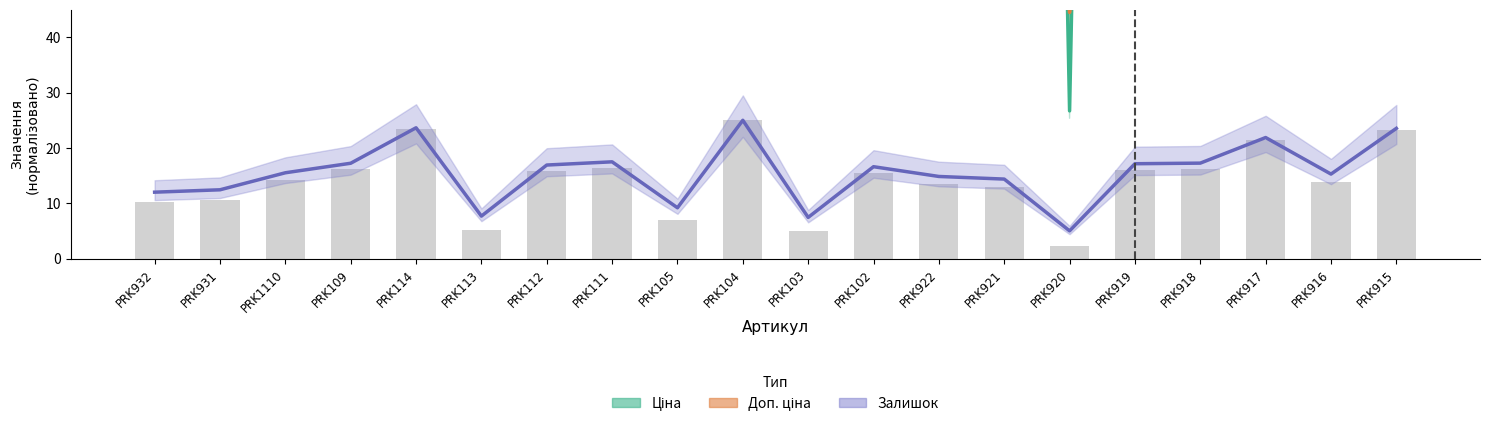

Reading right to left, extract all data points from this chart.

Залишок: 23.5	15.3	21.9	17.2	17.1	5.0	14.4	14.8	16.6	7.4	25.0	9.2	17.5	16.9	7.7	23.6	17.2	15.5	12.4	12.0
Ціна: 610.8	610.8	610.8	610.8	610.8	26.7	610.8	610.8	554.9	554.9	554.9	554.9	554.9	554.9	554.9	554.9	554.9	554.9	610.8	610.8
Доп. ціна: 584.1	584.1	584.1	584.1	584.1	44.5	584.1	584.1	916.2	916.2	916.2	916.2	916.2	916.2	916.2	916.2	916.2	916.2	584.1	584.1